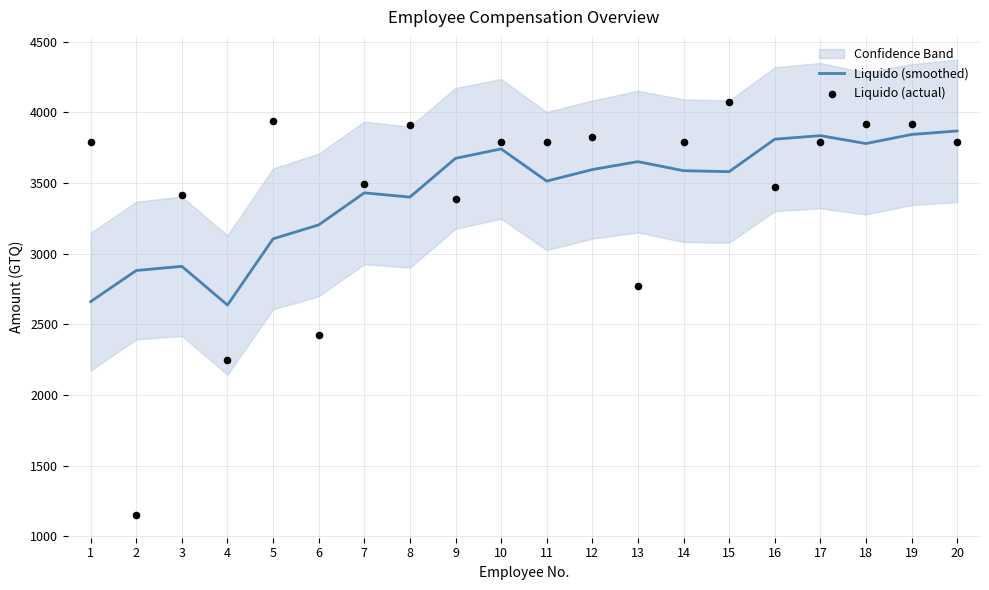

At which category is the sum across all series the highest?

19